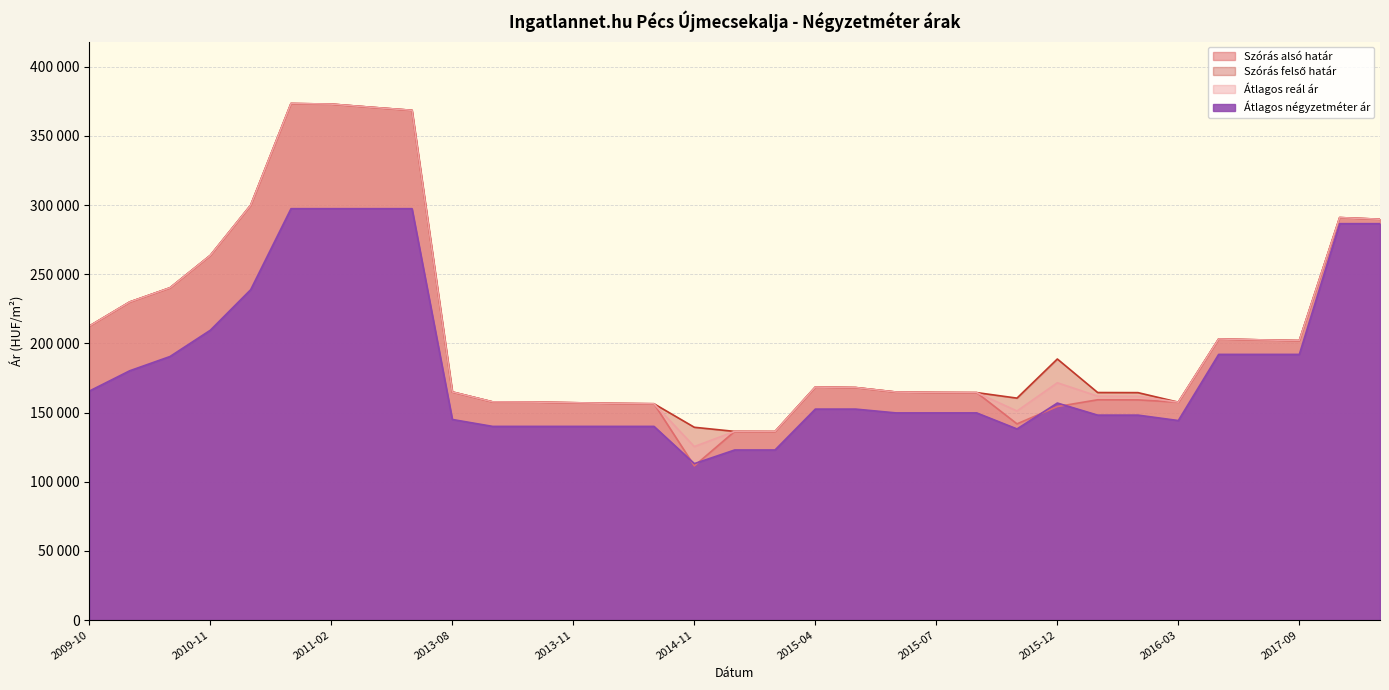

What value does the Szórás alsó határ series have at 2011-03?

370663